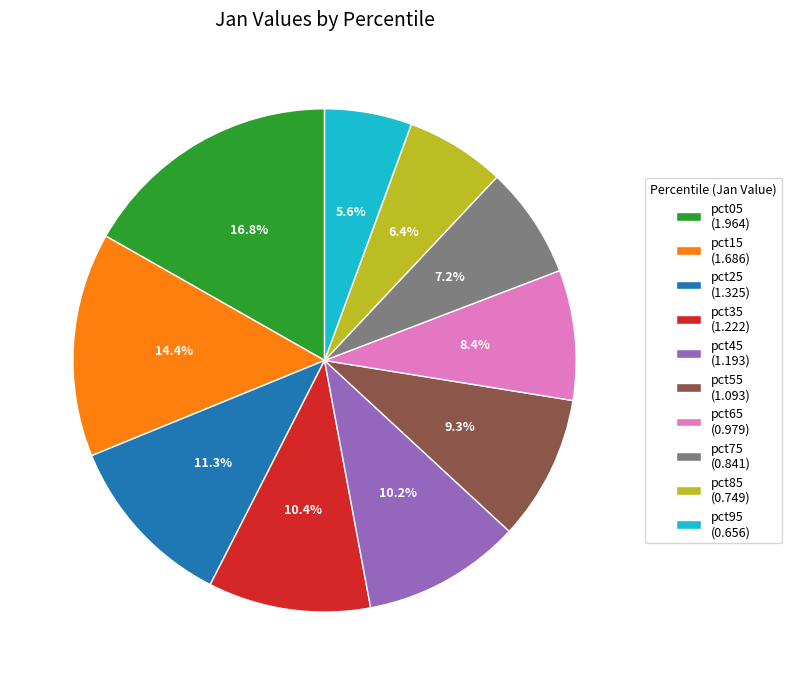

Which category has the smallest portion of the pie?

pct95